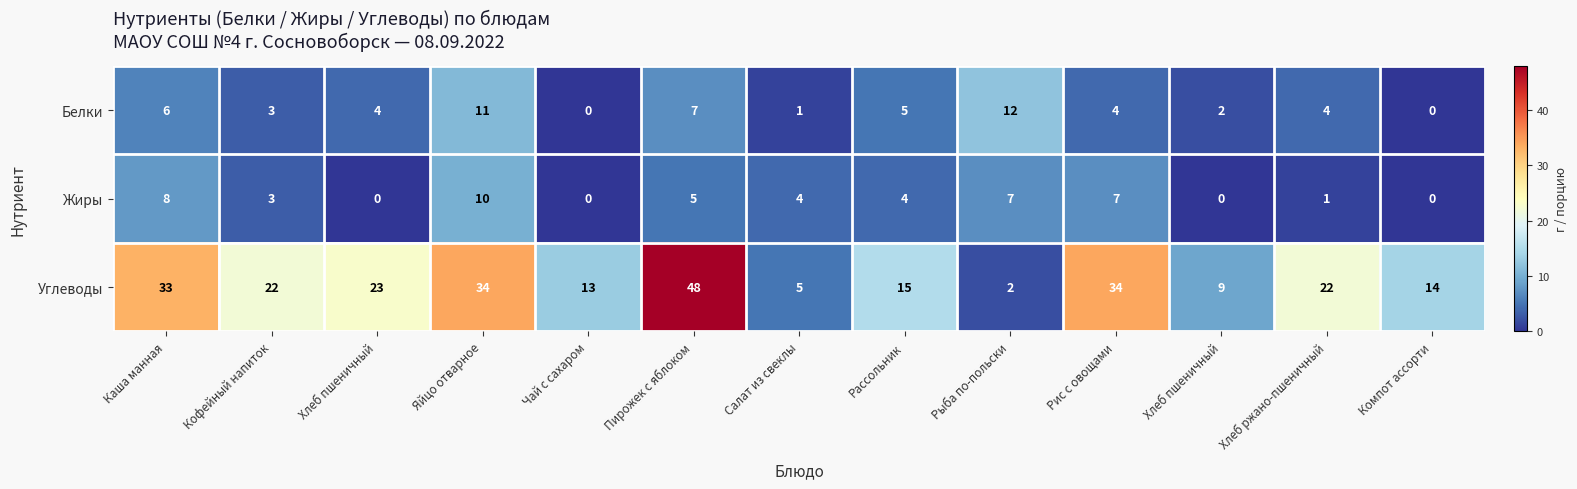

How many categories are shown in the chart?

13